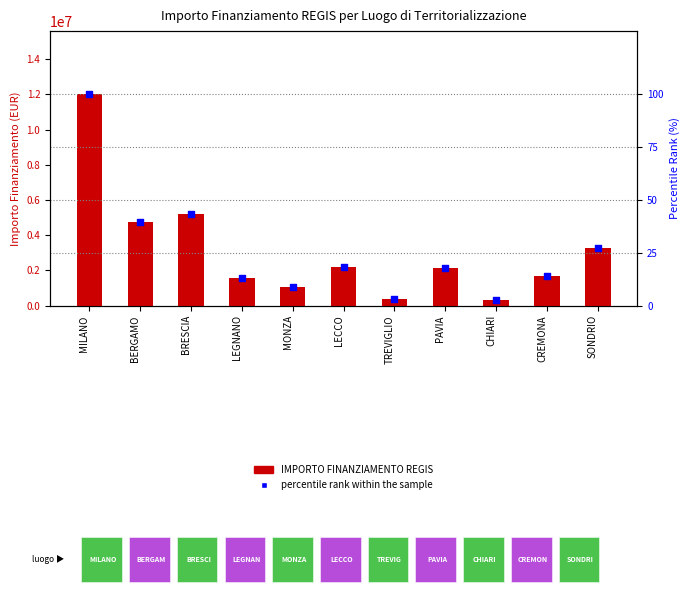

What are all the series names shown in the legend?

IMPORTO FINANZIAMENTO REGIS, percentile rank within the sample